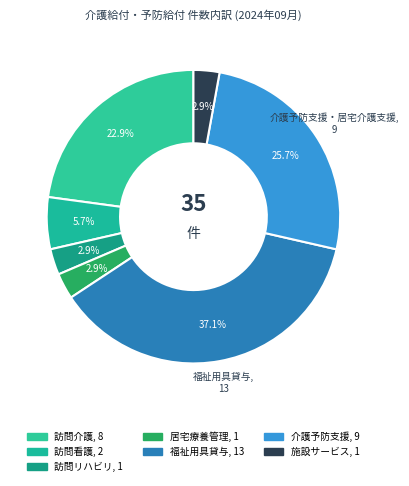

Which category has the biggest portion of the pie?

福祉用具貸与